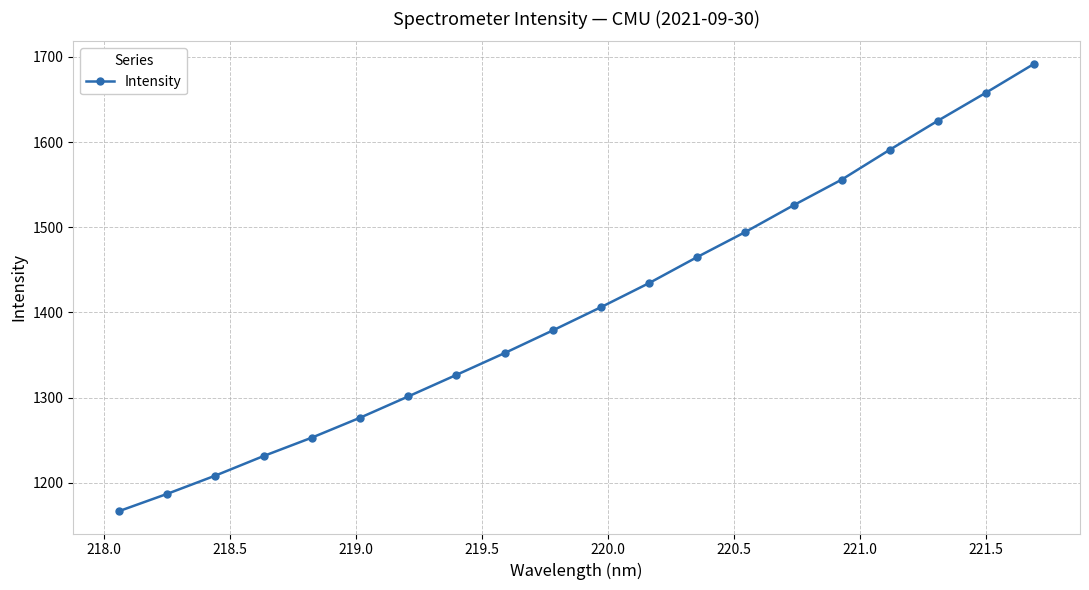

How many values are below 1406?

10